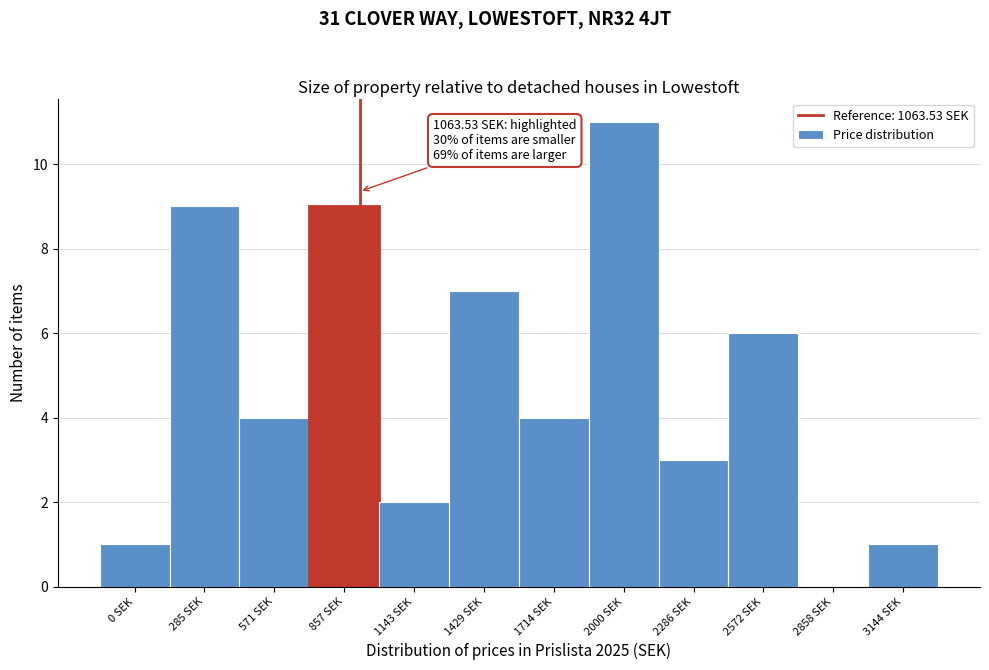

Reading left to right, transcribe all the data shown in this chart.

0 SEK=1	285 SEK=9	571 SEK=4	857 SEK=9	1143 SEK=2	1429 SEK=7	1714 SEK=4	2000 SEK=11	2286 SEK=3	2572 SEK=6	2858 SEK=0	3144 SEK=1